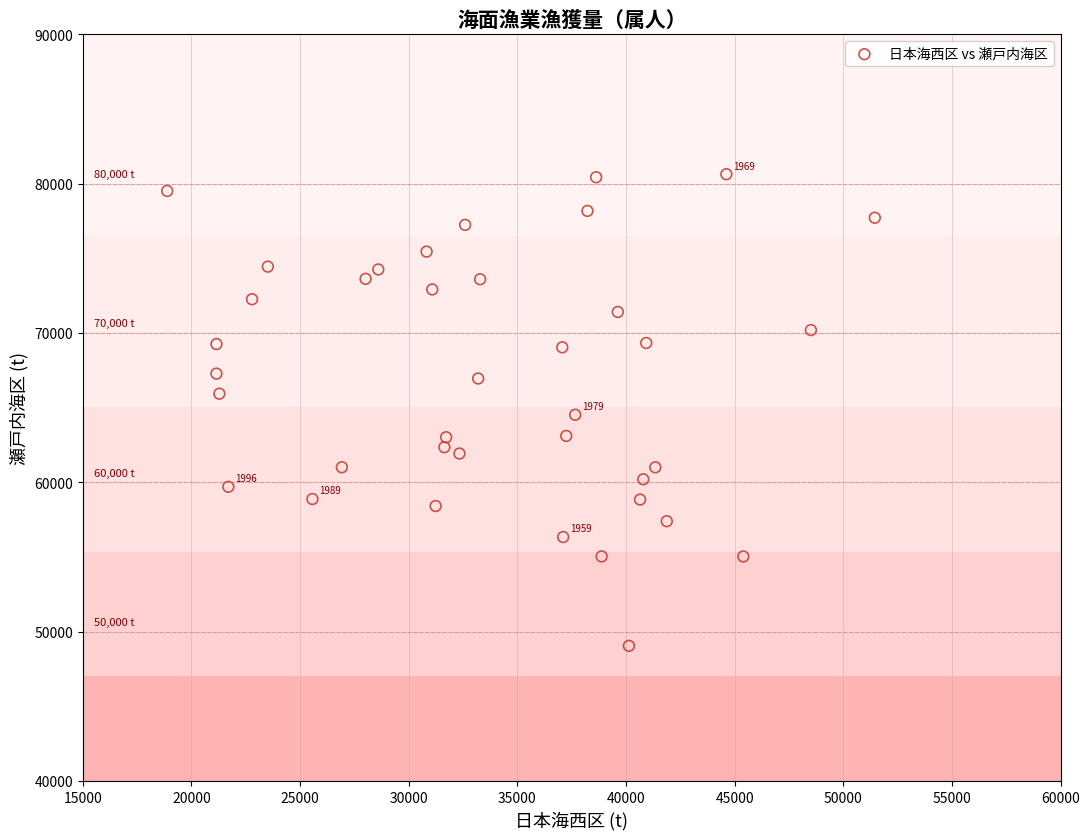

What is the range of X values (max minus min)?

32564.0